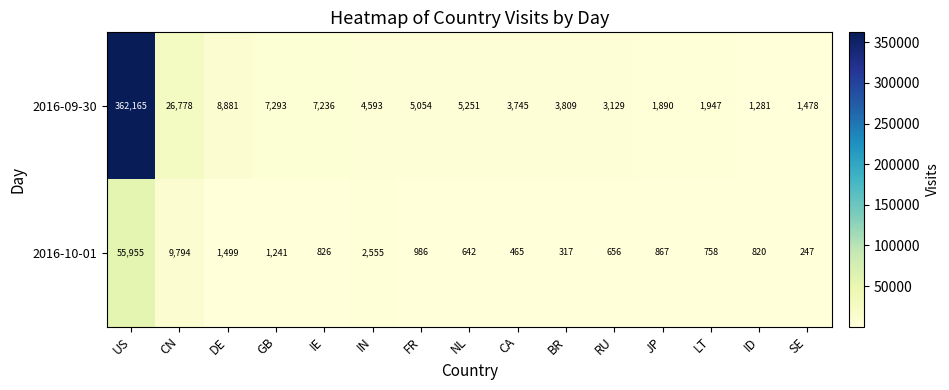

The value of 2016-10-01 at FR is 986. True or false?

True